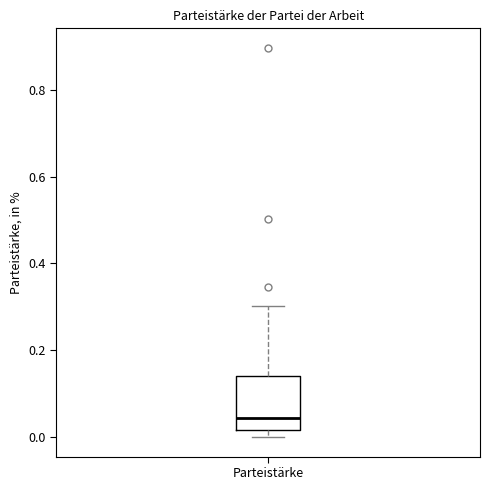

Read this box plot against the y-axis: the position of the median line, the range covered by the box, and the ends of both whiskers. The values are not printed on the chart, so give them approximately, as read against the axis.

median 0.04, box 0.02 to 0.14, whiskers 0.00 to 0.30